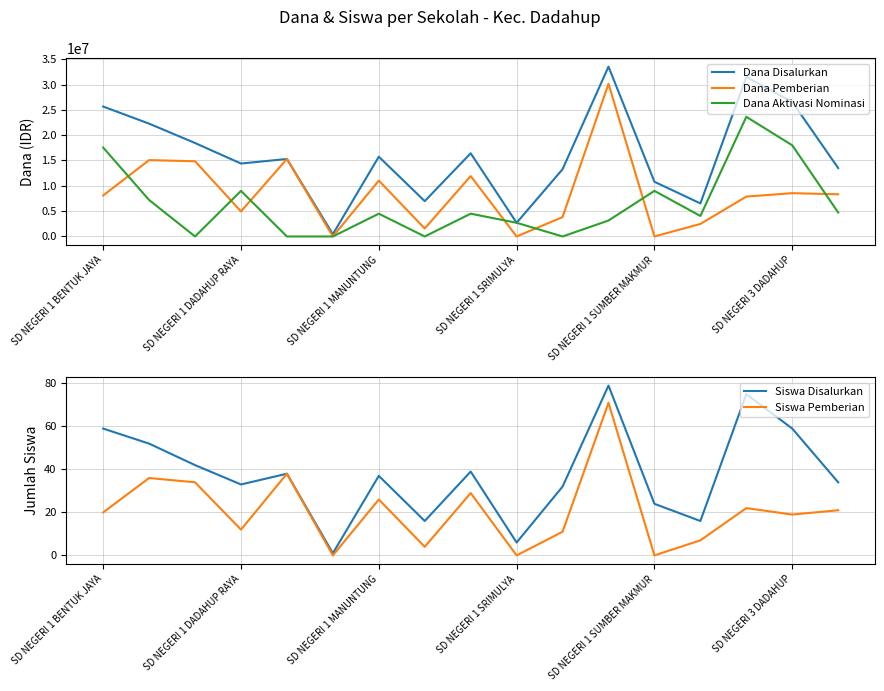

Where is the first local minimum for Siswa Pemberian?

SD NEGERI 1 DADAHUP RAYA